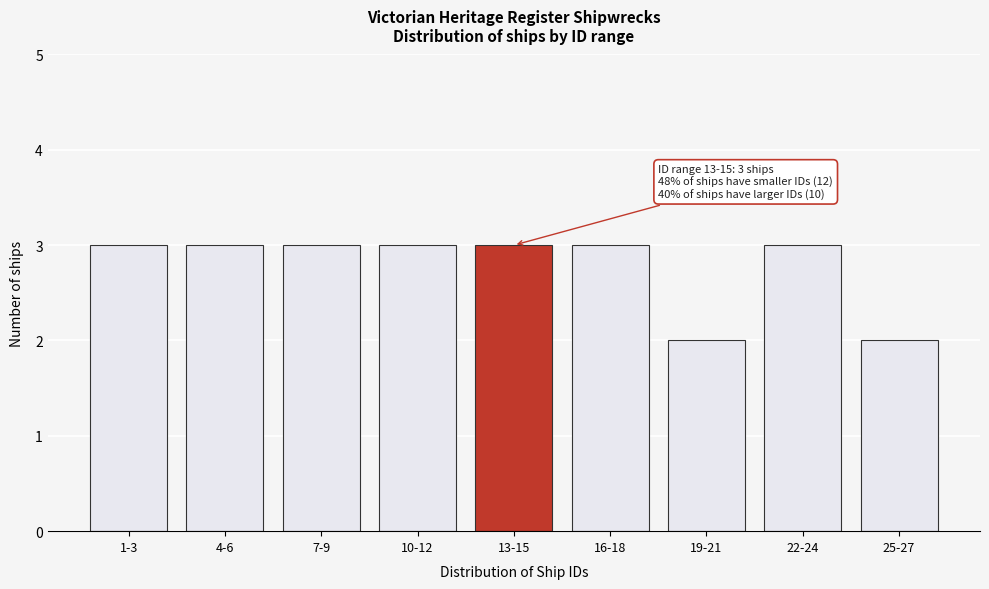

Reading left to right, transcribe all the data shown in this chart.

1-3=3	4-6=3	7-9=3	10-12=3	13-15=3	16-18=3	19-21=2	22-24=3	25-27=2